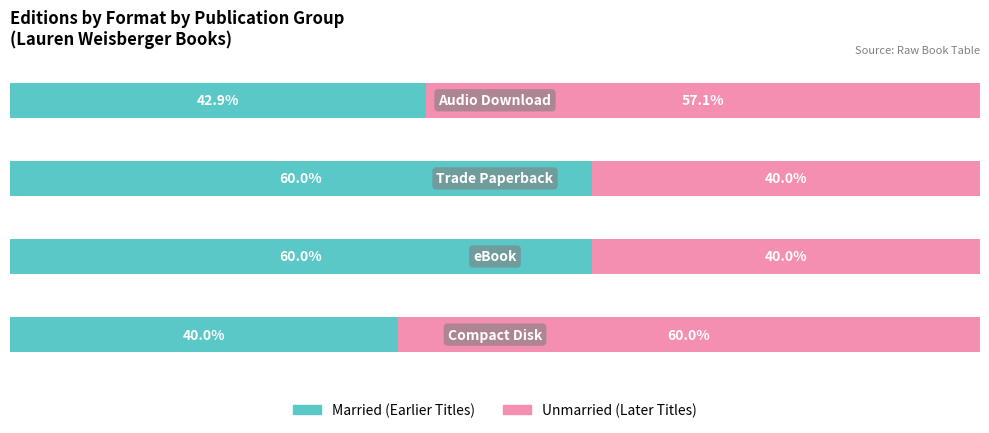

How many categories are shown in the chart?

4